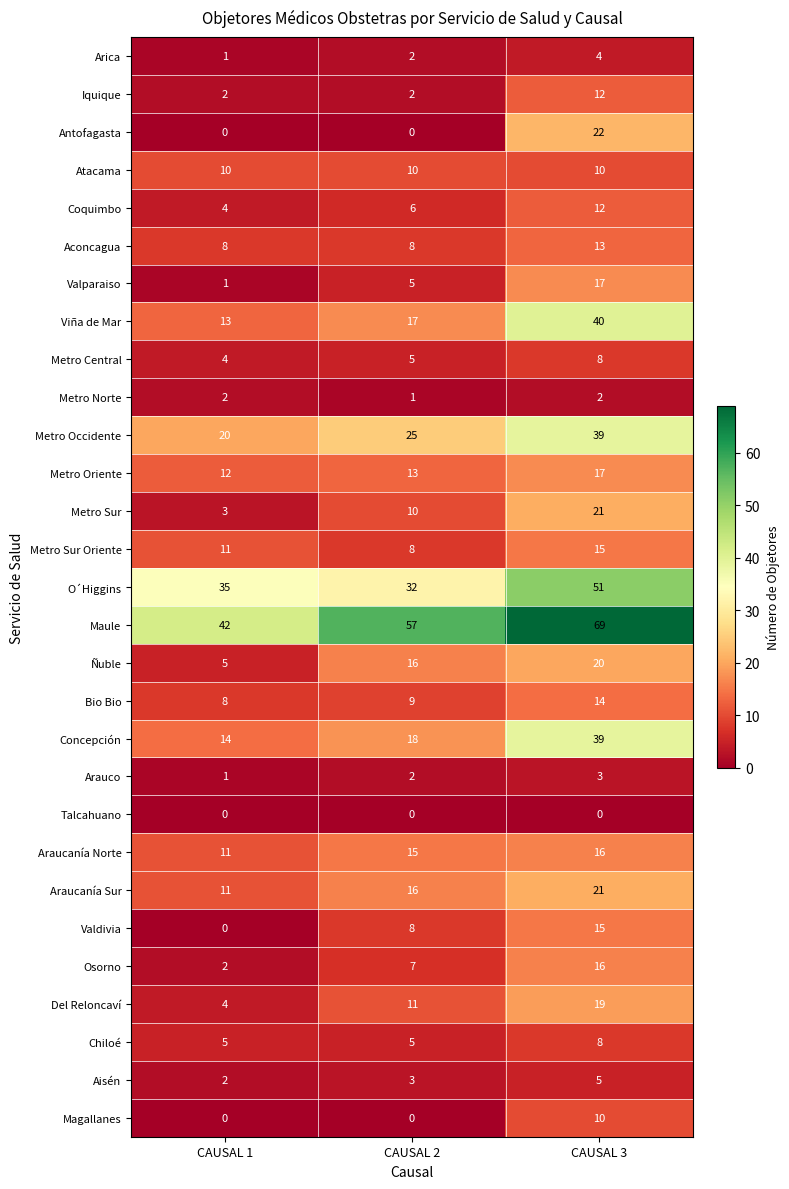

How many data points in Metro Norte are less than 2?

1